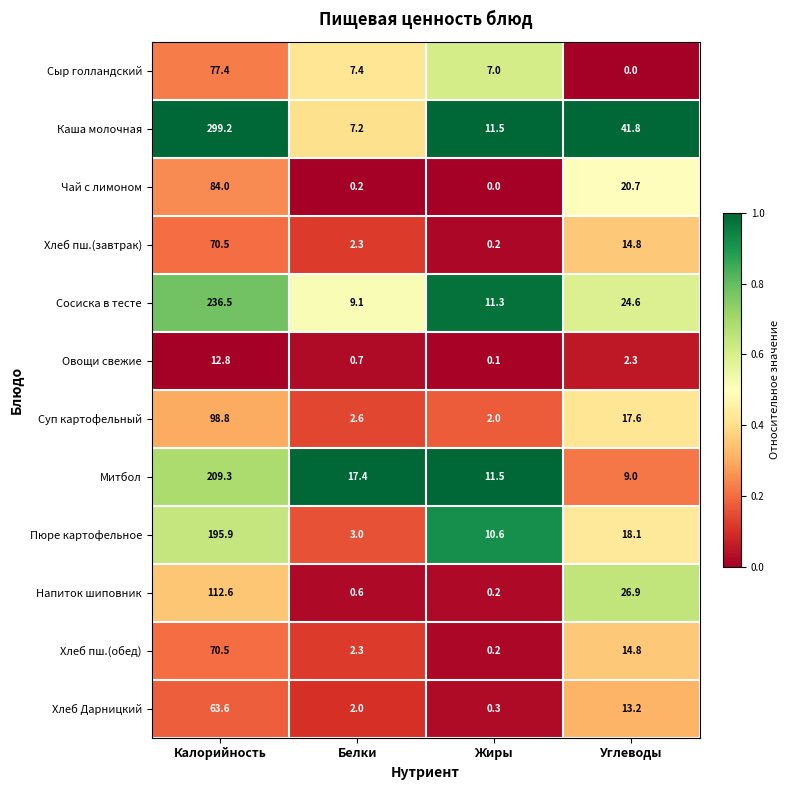

How many data points does each series have?

4